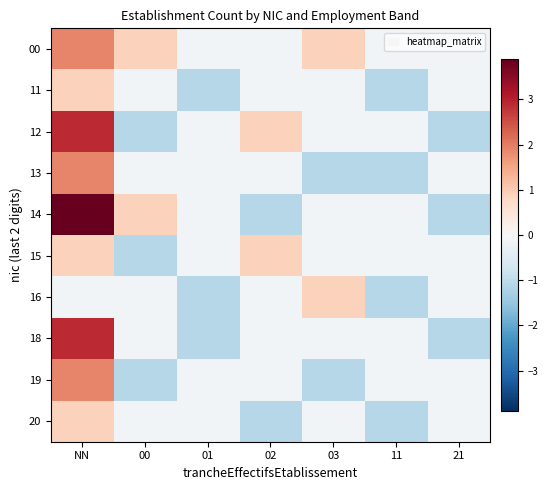

Reading left to right, what are all the values shown in this chart?

00: NN=1.9	00=0.9	01=-0.1	02=-0.1	03=0.9	11=-0.1	21=-0.1
11: NN=0.9	00=-0.1	01=-1.1	02=-0.1	03=-0.1	11=-1.1	21=-0.1
12: NN=2.9	00=-1.1	01=-0.1	02=0.9	03=-0.1	11=-0.1	21=-1.1
13: NN=1.9	00=-0.1	01=-0.1	02=-0.1	03=-1.1	11=-1.1	21=-0.1
14: NN=3.9	00=0.9	01=-0.1	02=-1.1	03=-0.1	11=-0.1	21=-1.1
15: NN=0.9	00=-1.1	01=-0.1	02=0.9	03=-0.1	11=-0.1	21=-0.1
16: NN=-0.1	00=-0.1	01=-1.1	02=-0.1	03=0.9	11=-1.1	21=-0.1
18: NN=2.9	00=-0.1	01=-1.1	02=-0.1	03=-0.1	11=-0.1	21=-1.1
19: NN=1.9	00=-1.1	01=-0.1	02=-0.1	03=-1.1	11=-0.1	21=-0.1
20: NN=0.9	00=-0.1	01=-0.1	02=-1.1	03=-0.1	11=-1.1	21=-0.1